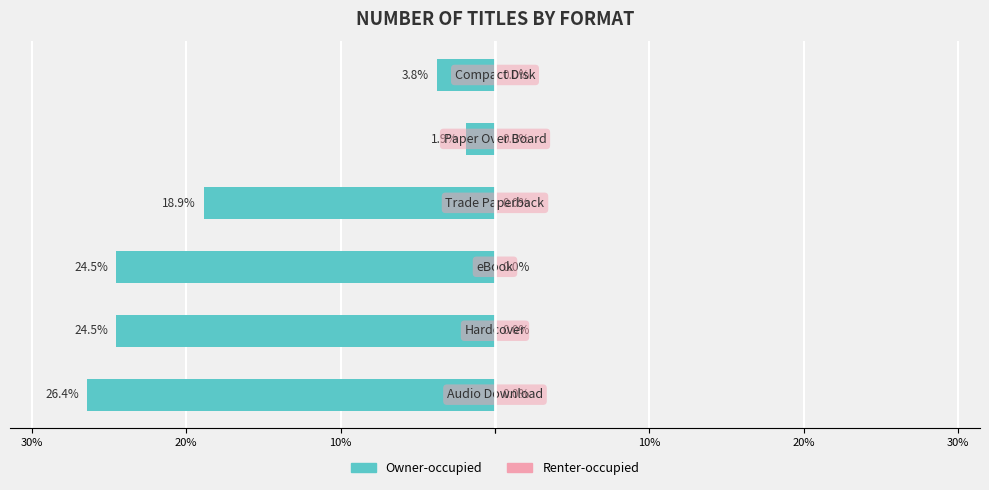

Does the chart contain any negative values?

Yes